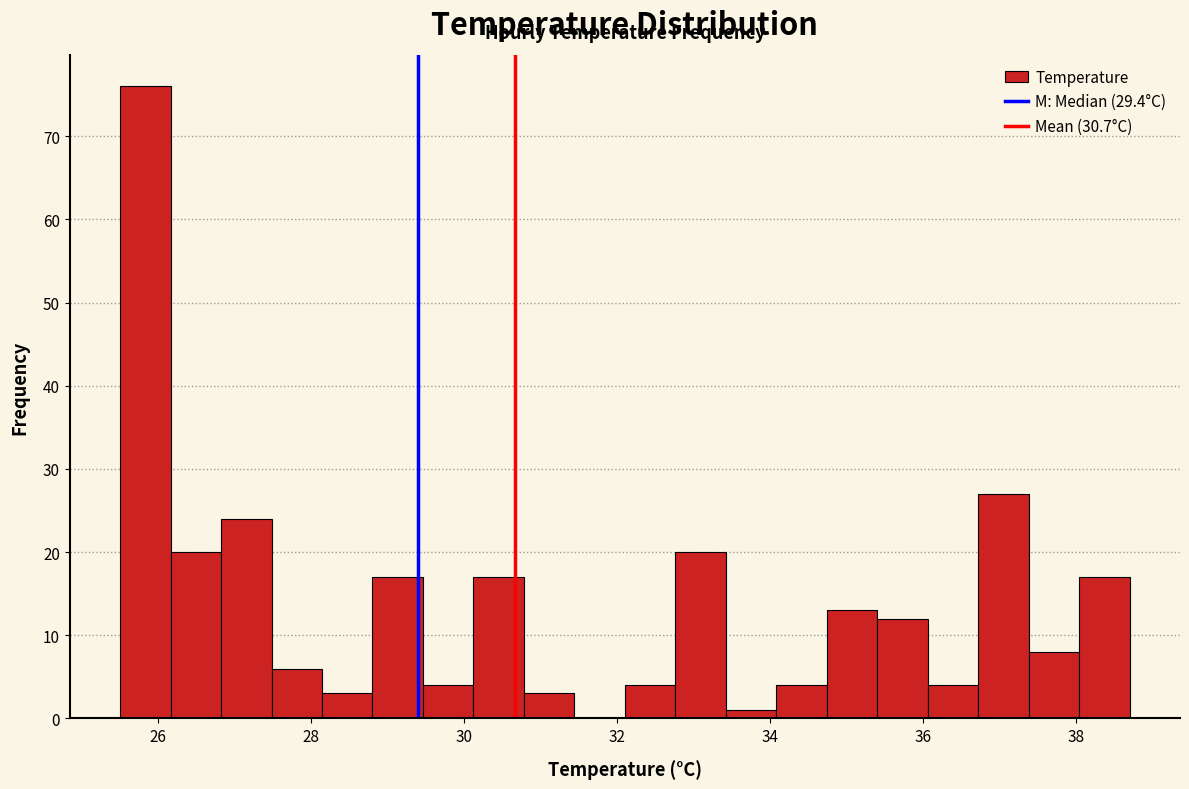

Around what value on the x-axis is the tallest bar? Give the approximate position of its centre, as read against the axis.

25.8